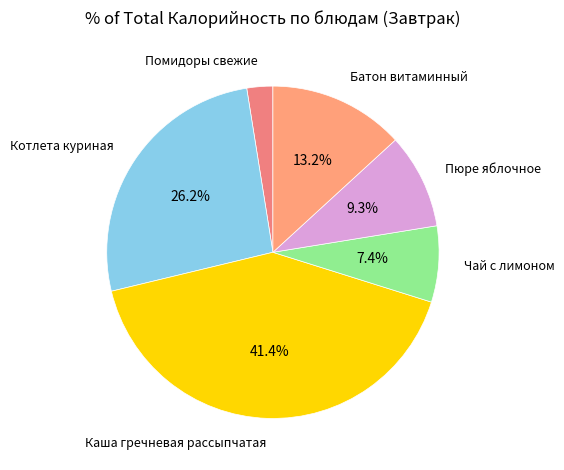

What is the ratio of the value at Батон витаминный to the value at Пюре яблочное?

1.4